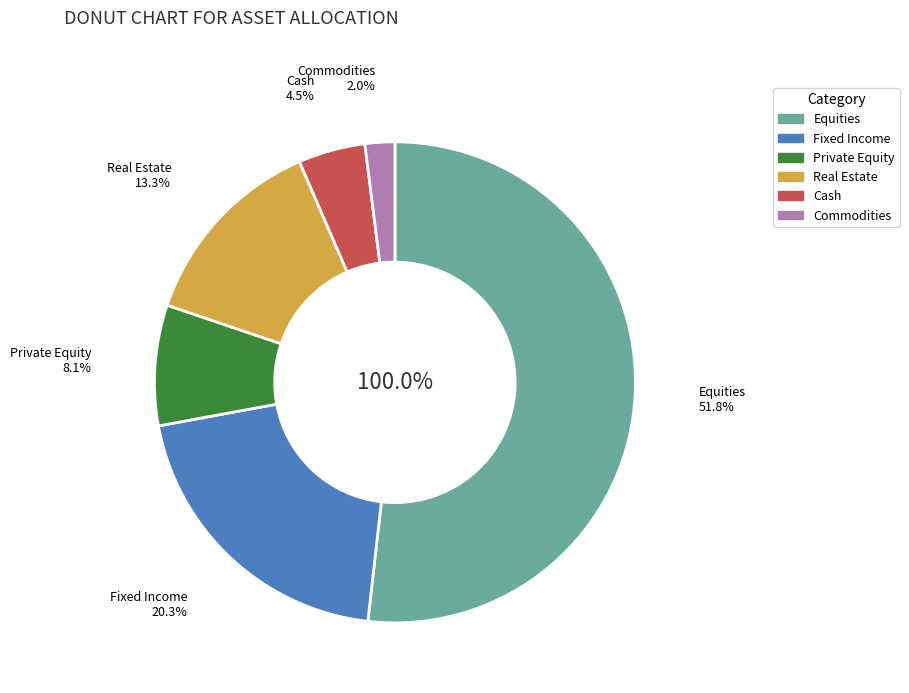

To the nearest percent, what is the average slice percentage?

17%